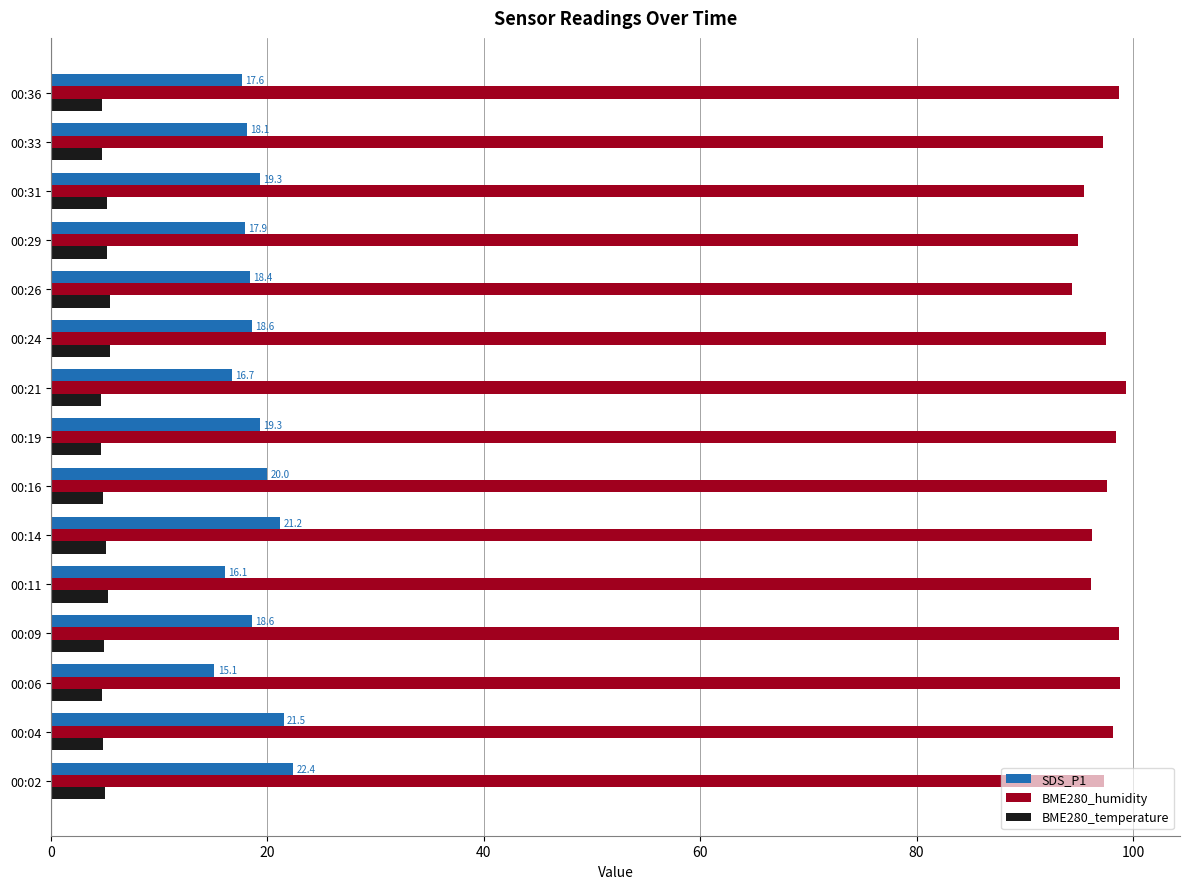

What is the sum of the SDS_P1 values at 00:21 and 00:26?

35.1